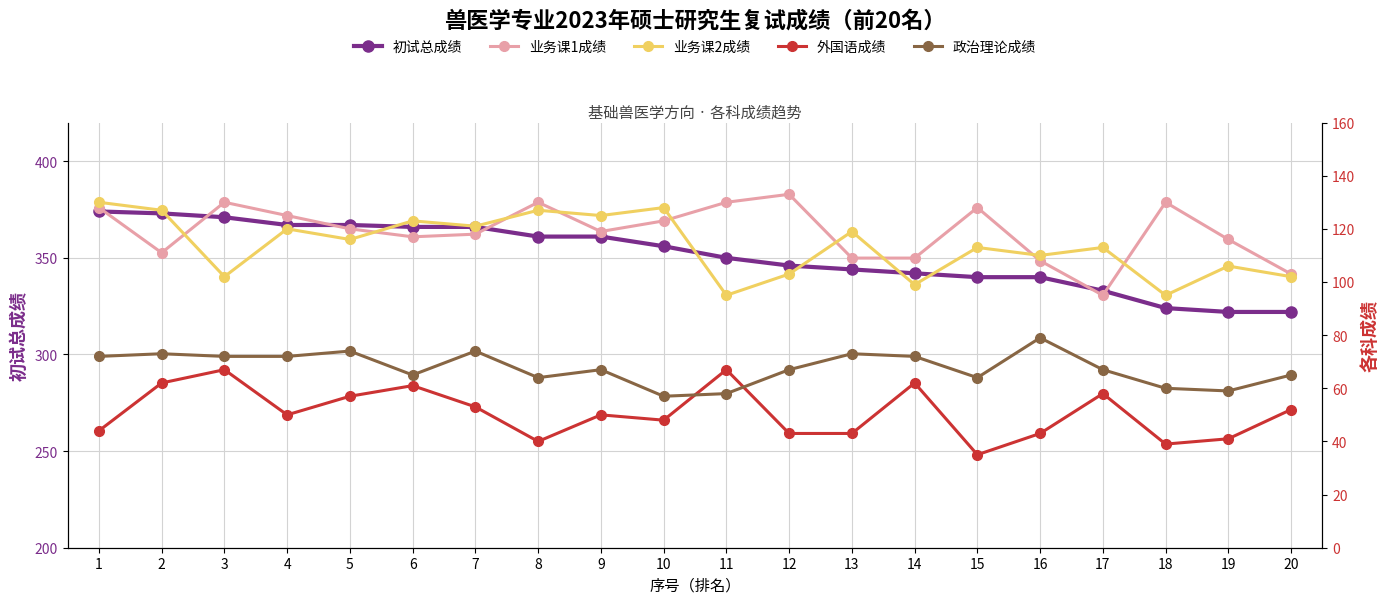

True or false: 政治理论成绩 has a value of 108 at 9.

False